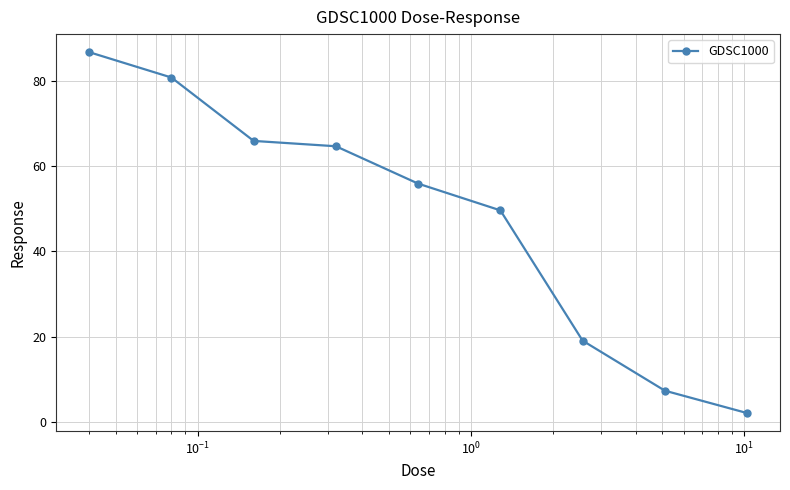

What is the maximum value shown in the chart?

86.7